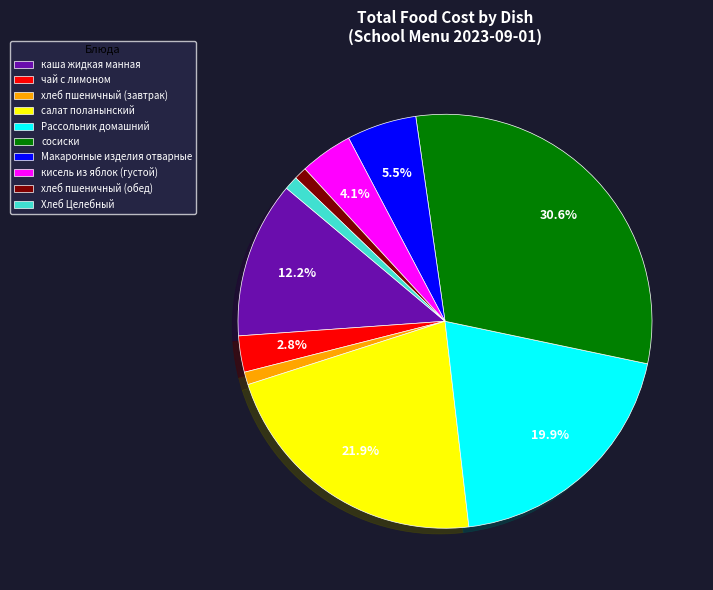

Approximately how many times larger is the value at хлеб пшеничный (завтрак) compared to хлеб пшеничный (обед)?

1.0